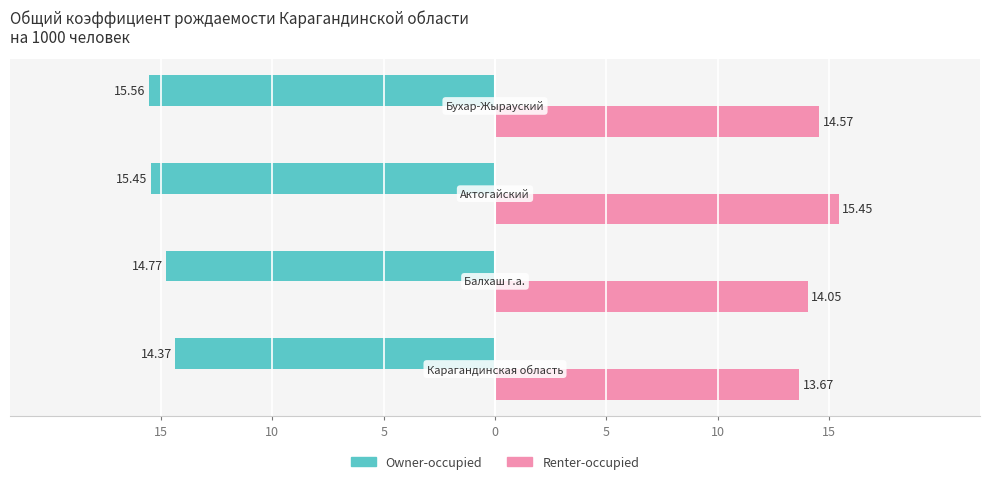

What is the value of the Renter-occupied bar at the 3rd from the left?

15.4